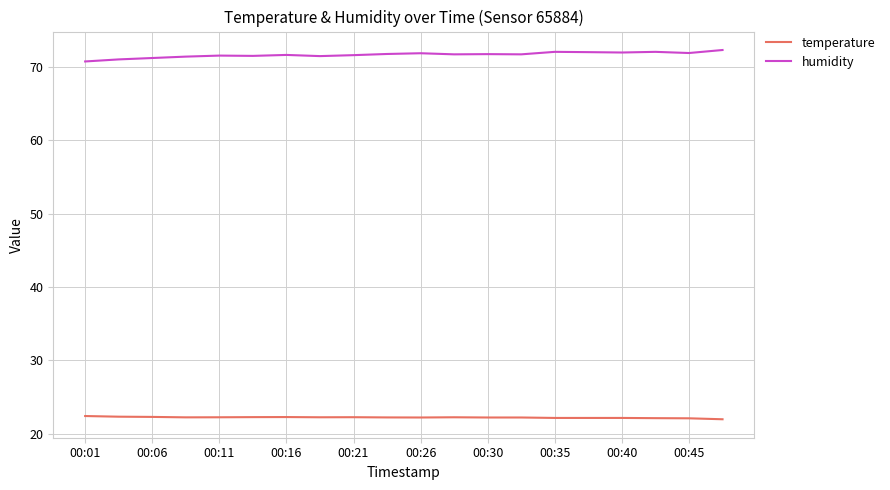

True or false: humidity and temperature intersect in this chart.

False